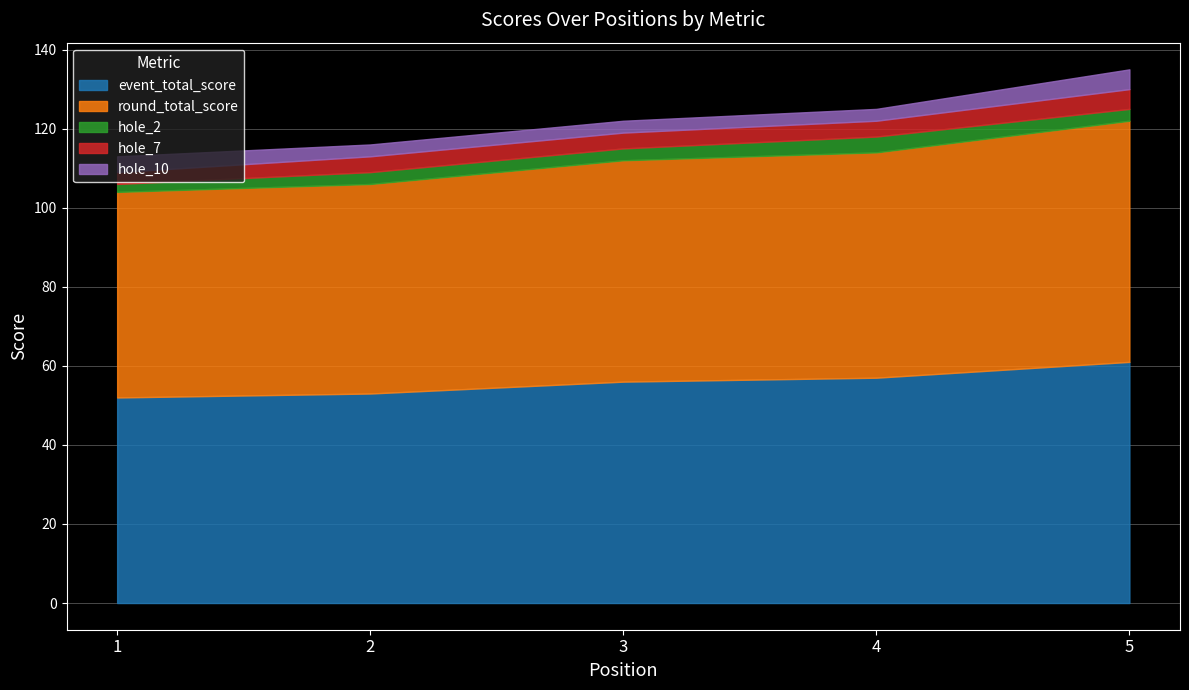

What are all the series names shown in the legend?

event_total_score, round_total_score, hole_2, hole_7, hole_10